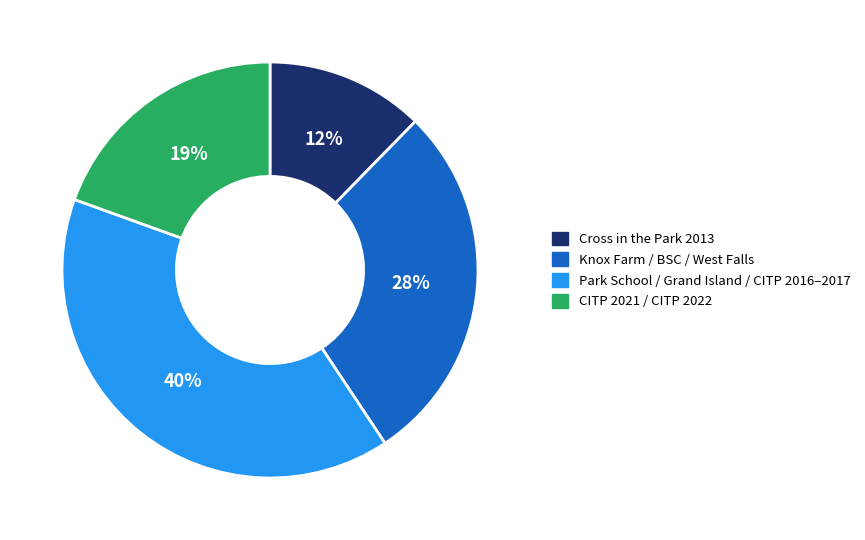

How many segments does this pie chart have?

4